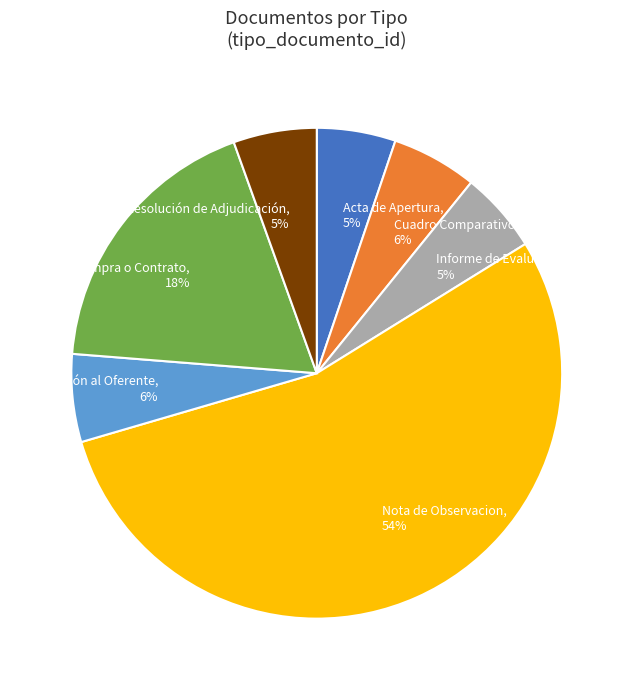

Do Informe de Evaluación, 5% and Resolución de Adjudicación, 5% together represent more than half of the pie?

No